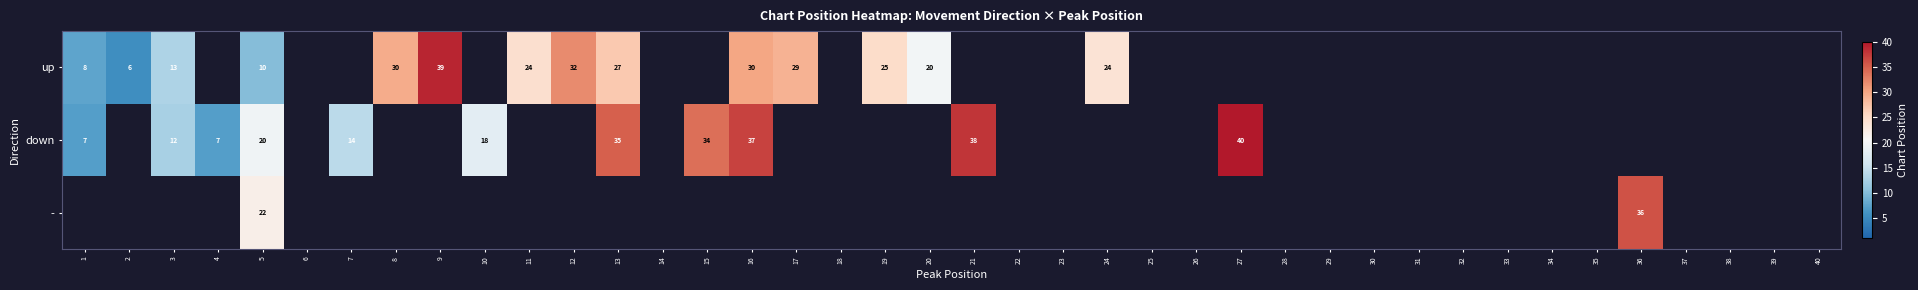

Which category has the highest value across all series?

27